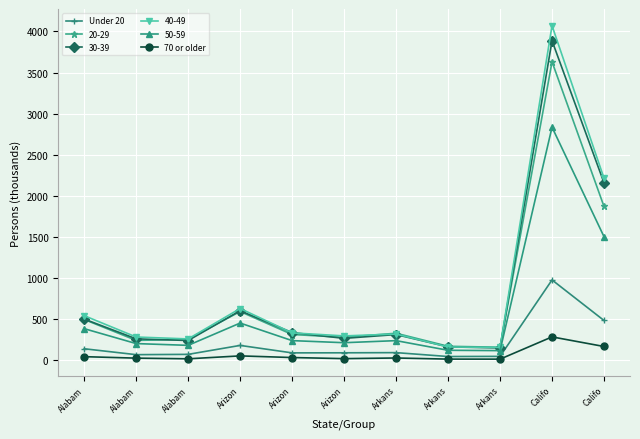

What are all the series names shown in the legend?

Under 20, 20-29, 30-39, 40-49, 50-59, 70 or older